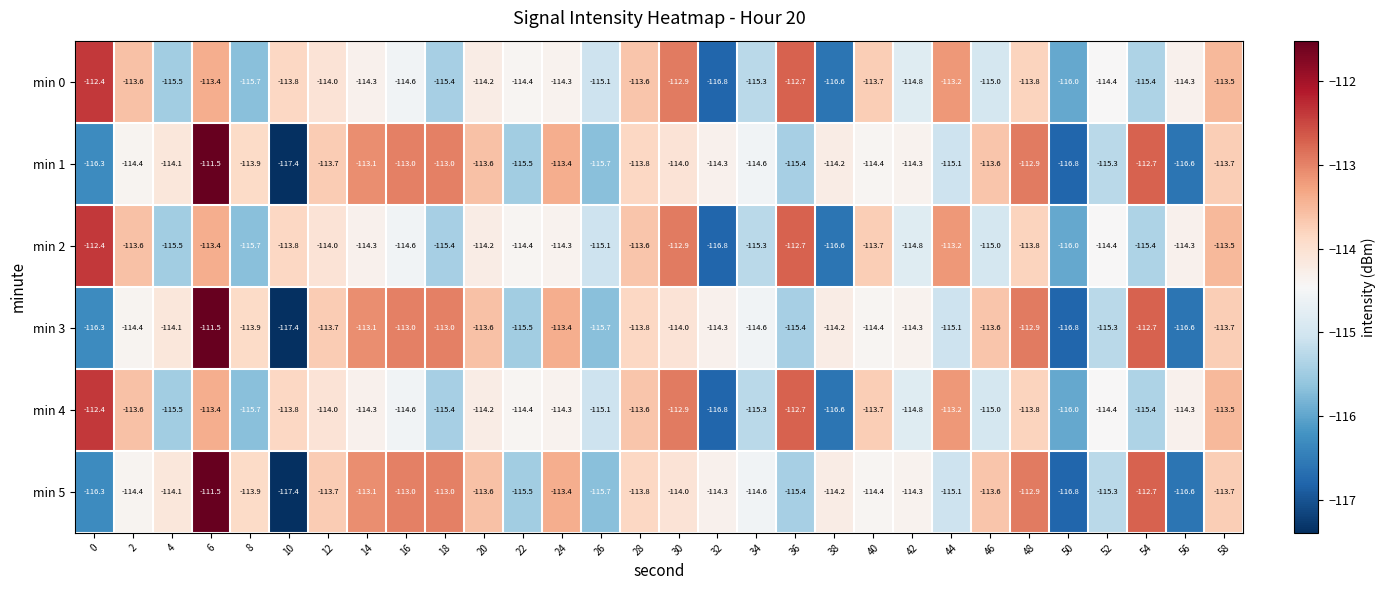

What is the difference between the highest and lowest values at 12?

0.3